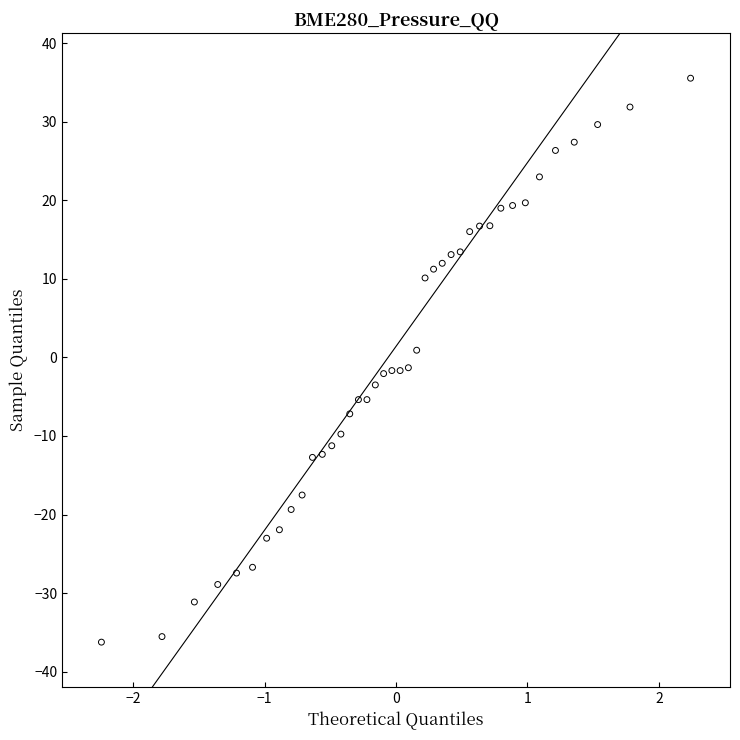

What is the range of X values (max minus min)?

4.5